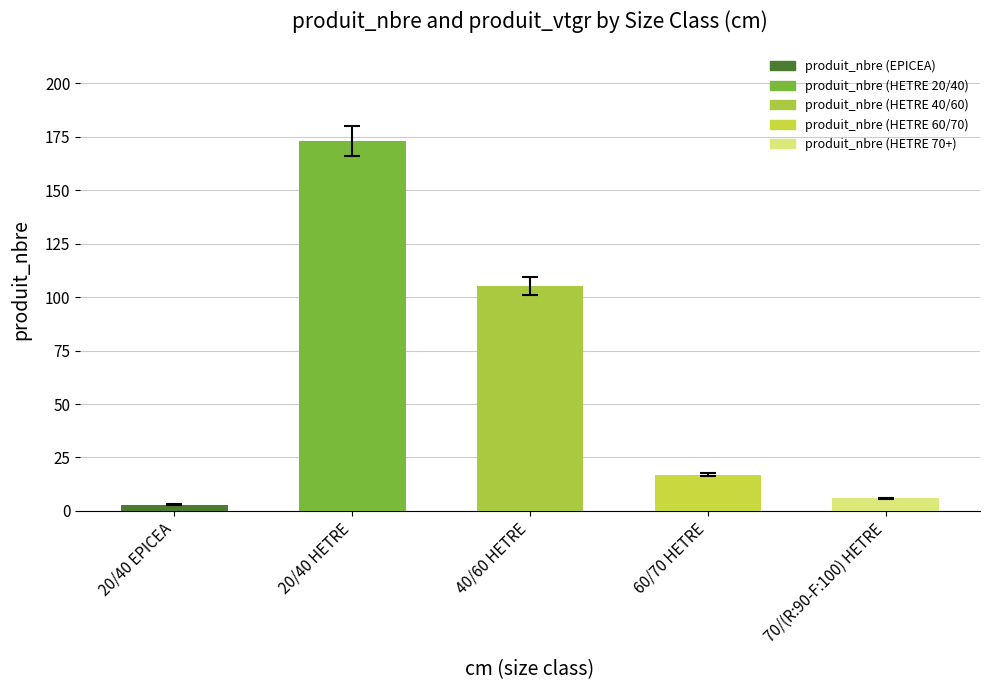

What is the minimum value shown in the chart?

3